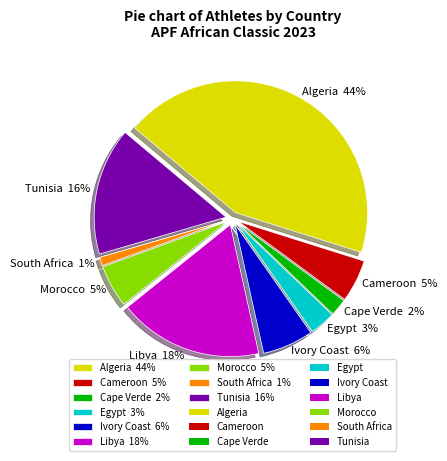

Which has a higher value, South Africa or Ivory Coast?

Ivory Coast